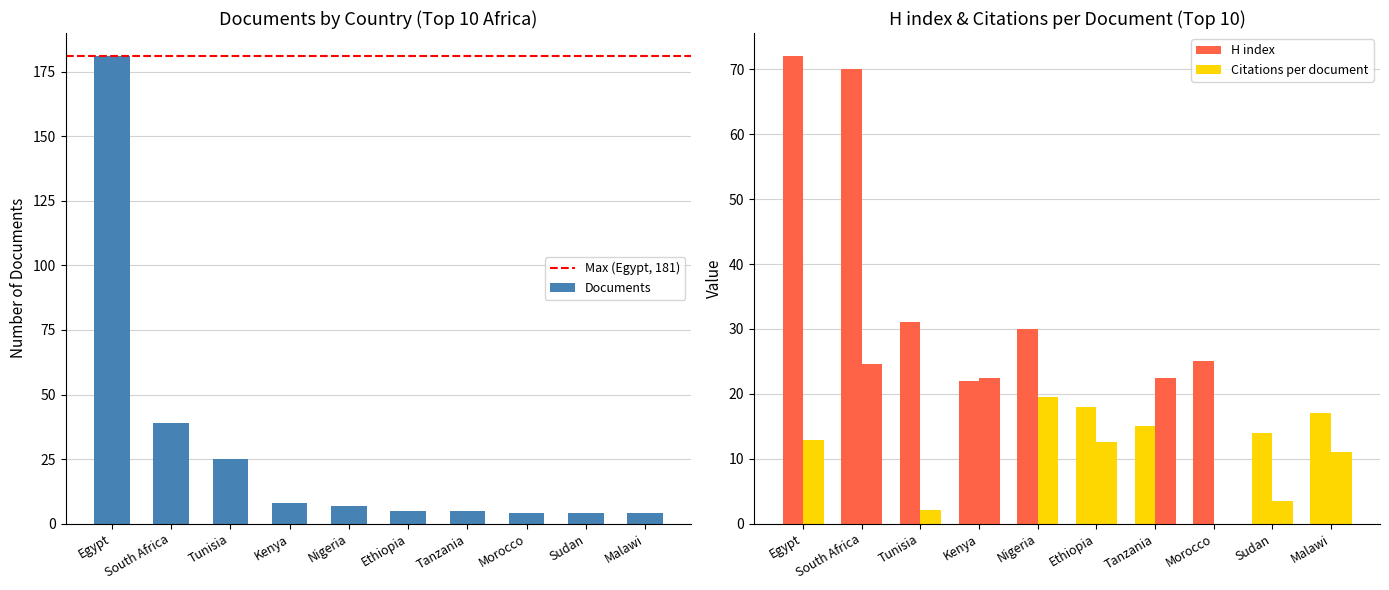

What position from the left is Sudan?

9